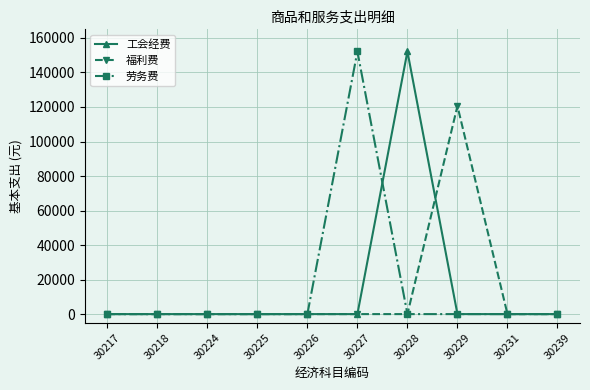

Reading left to right, extract all data points from this chart.

工会经费: 30217=0	30218=0	30224=0	30225=0	30226=0	30227=0	30228=152169	30229=0	30231=0	30239=0
福利费: 30217=0	30218=0	30224=0	30225=0	30226=0	30227=0	30228=0	30229=120584	30231=0	30239=0
劳务费: 30217=0	30218=0	30224=0	30225=0	30226=0	30227=152169	30228=0	30229=0	30231=0	30239=0